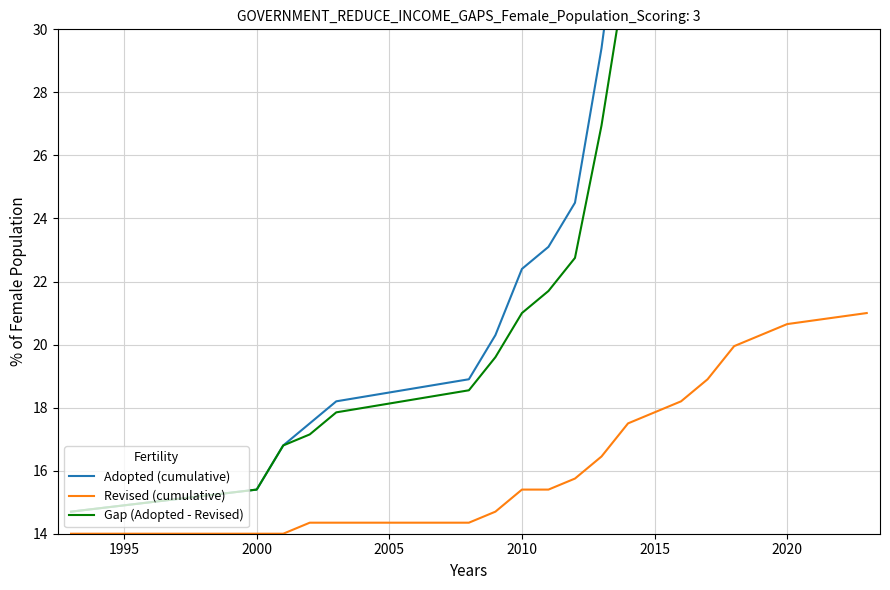

True or false: Revised (cumulative) and Adopted (cumulative) cross at least once.

False